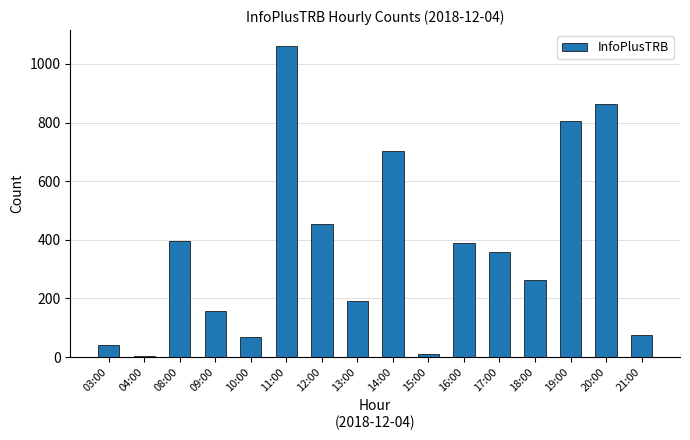

What is the ratio of the value at 12:00 to the value at 21:00?

5.9